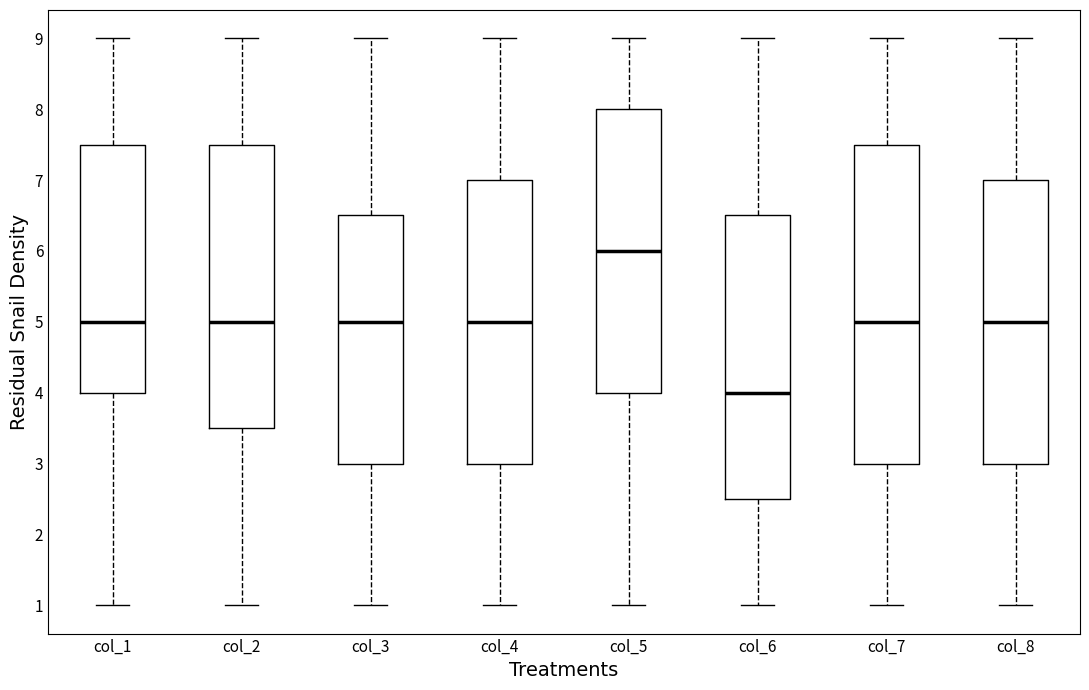

Where is the upper edge of the box for col_5 on the y-axis? The values are not printed on the chart, so give them approximately, as read against the axis.

8.0